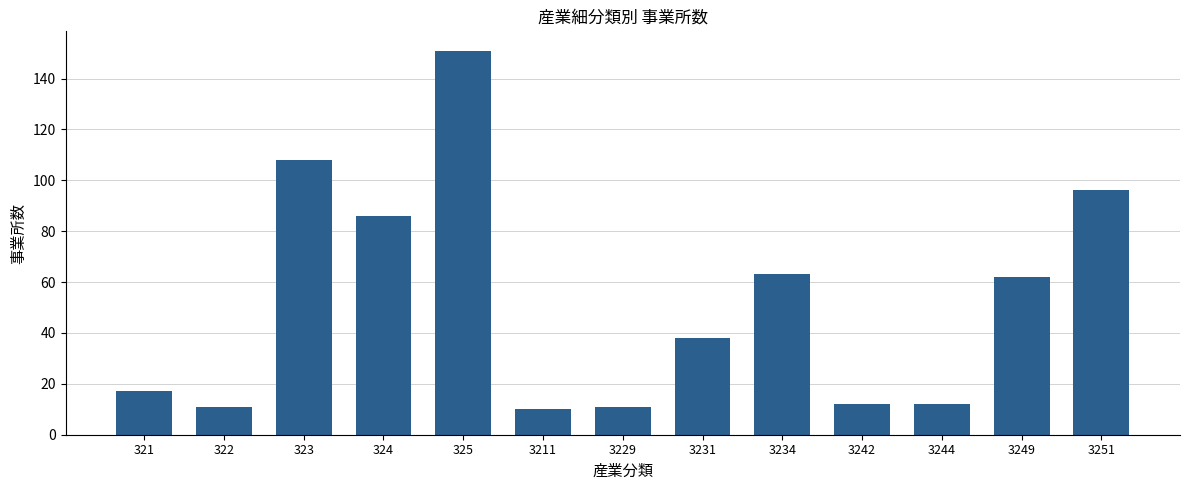

The value at 3249 is 62. True or false?

True